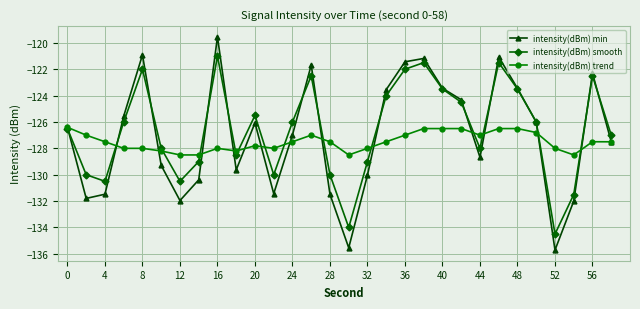

What is the difference between the maximum and second lowest values in the intensity(dBm) min series?

16.0